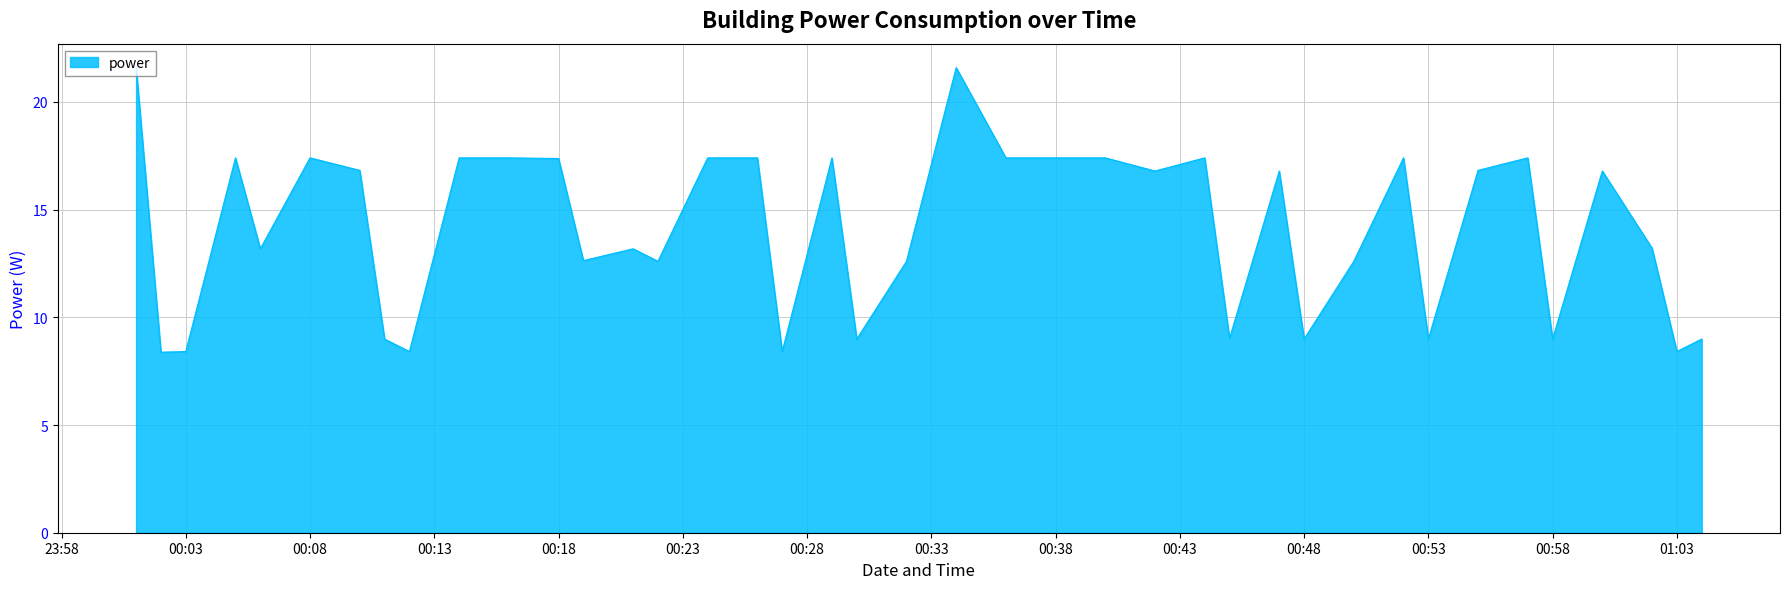

What is the sum of all values?

565.8